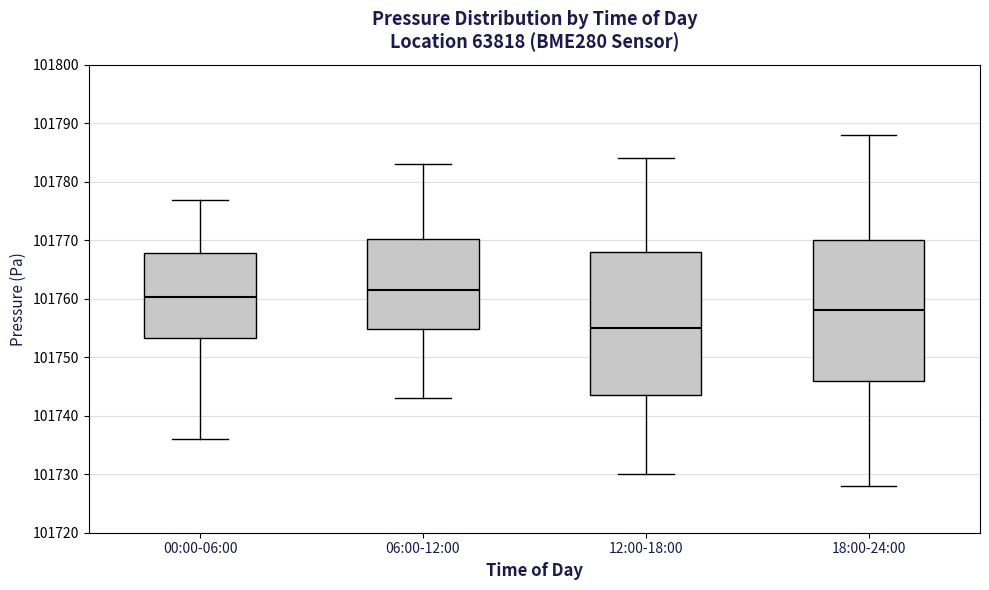

Where does the upper whisker of the box for 12:00-18:00 end on the y-axis? The values are not printed on the chart, so give them approximately, as read against the axis.

101784